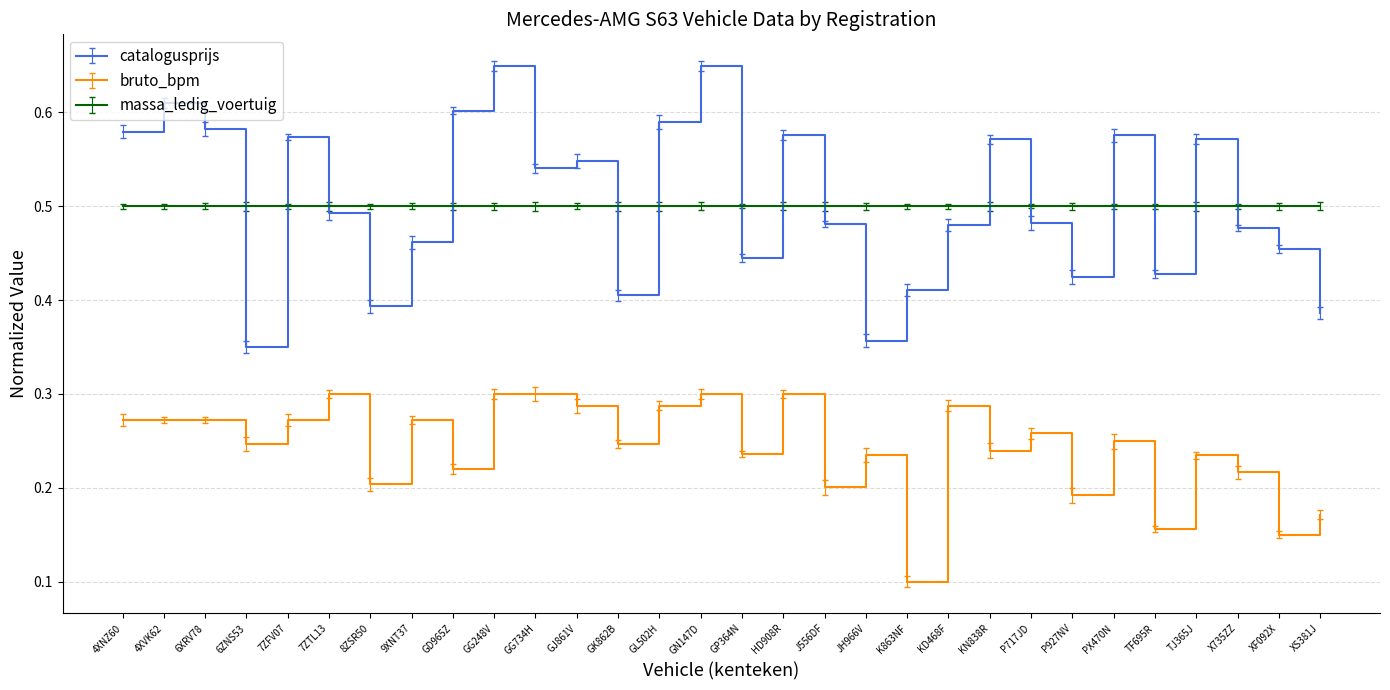

Count the number of categories in the chart.

30